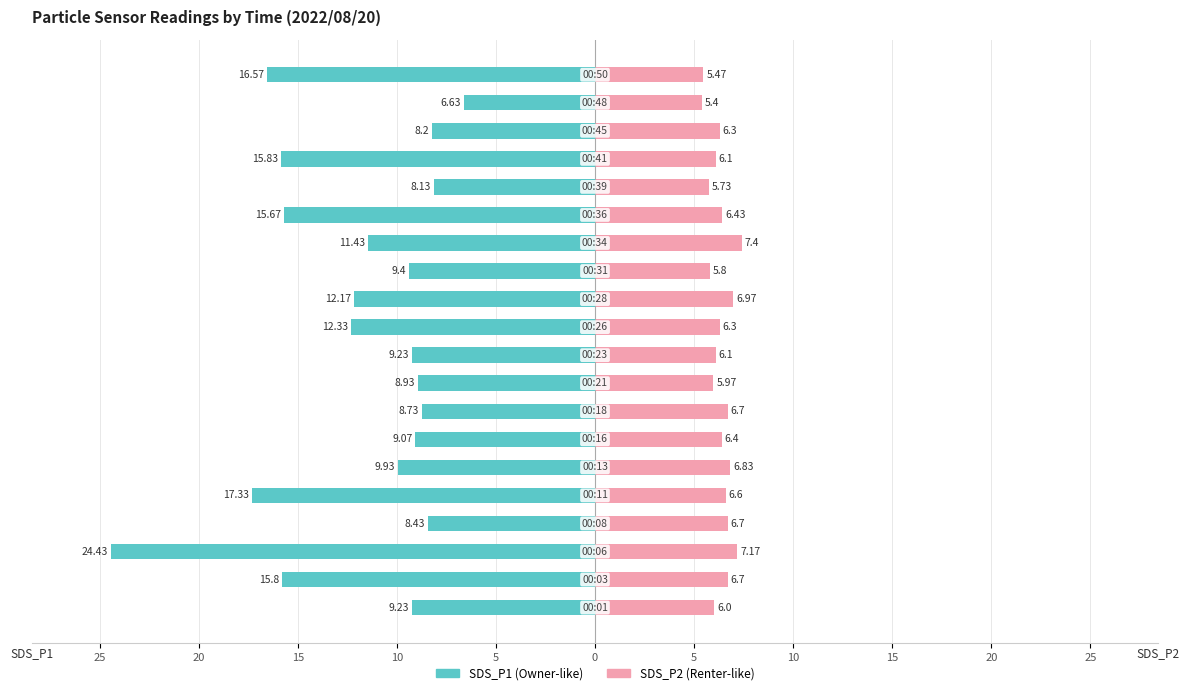

How many groups of bars are there?

20